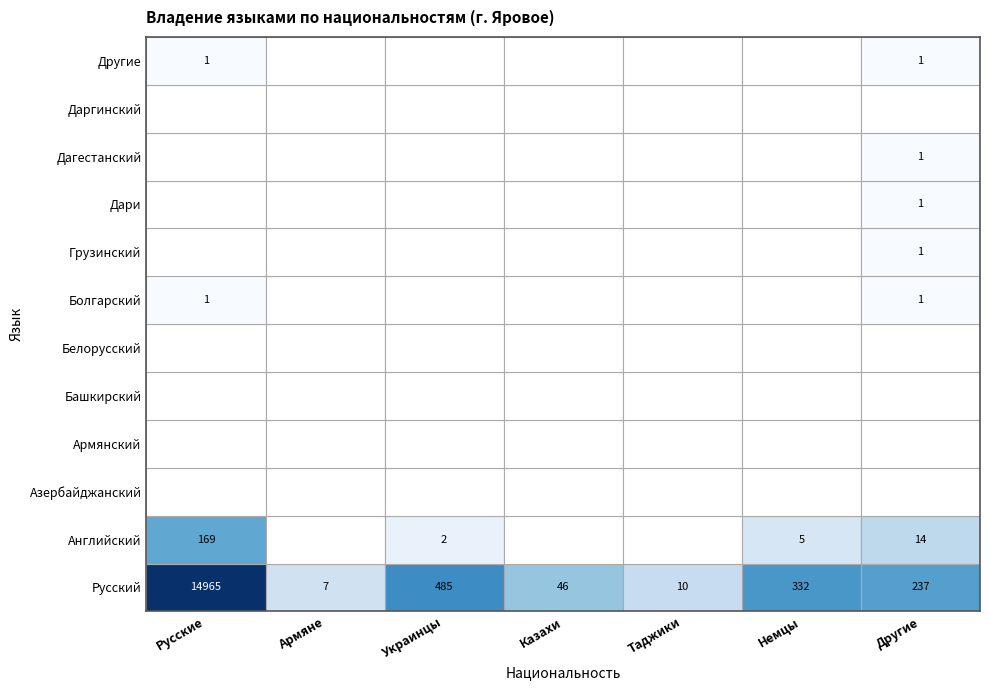

True or false: Русские has a value of 6773 at Даргинский.

False